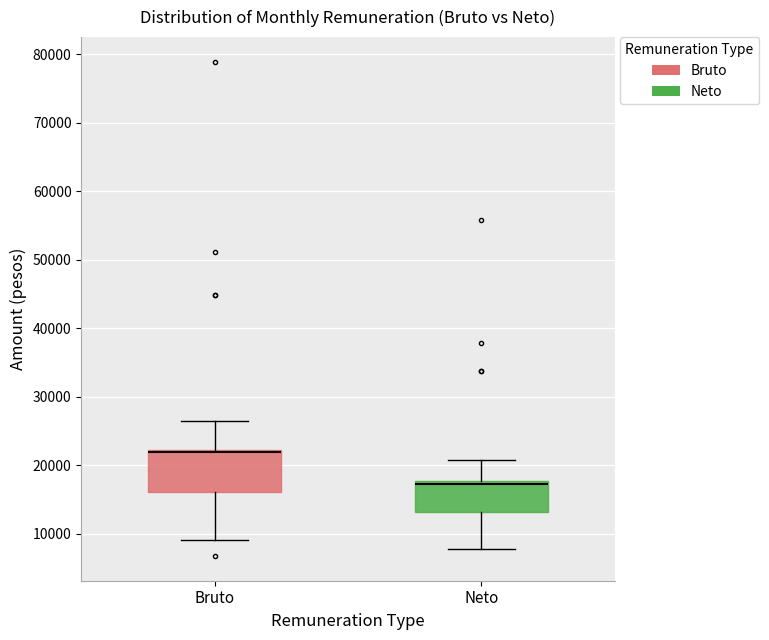

Reading left to right, transcribe this box plot: for each box, give where its median line is, the range the box spans, and where its two whiskers end, as read against the y-axis. The values are not printed on the chart, so give them approximately, as read against the axis.

Bruto: median 22000 (just below the box's upper edge), box 16000 to 22000, whiskers 9000 to 26000
Neto: median 17000, box 13000 to 18000, whiskers 8000 to 21000